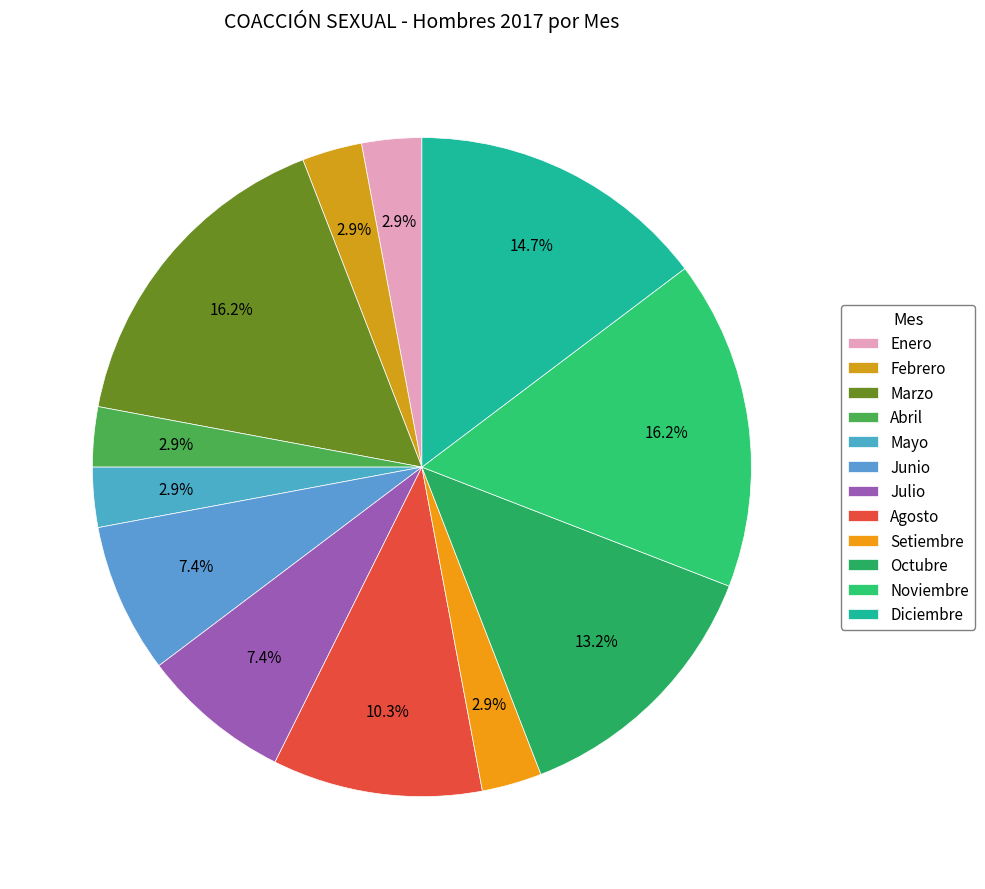

How many segments does this pie chart have?

12